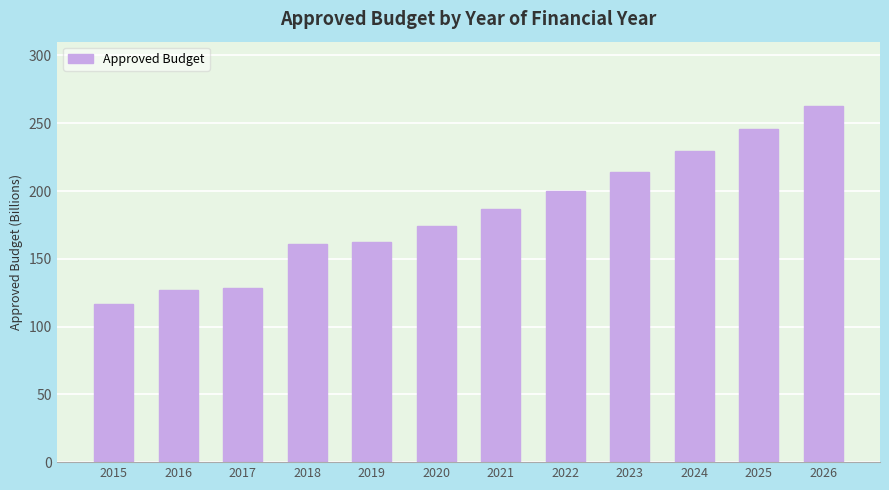

How many series are shown in this chart?

1